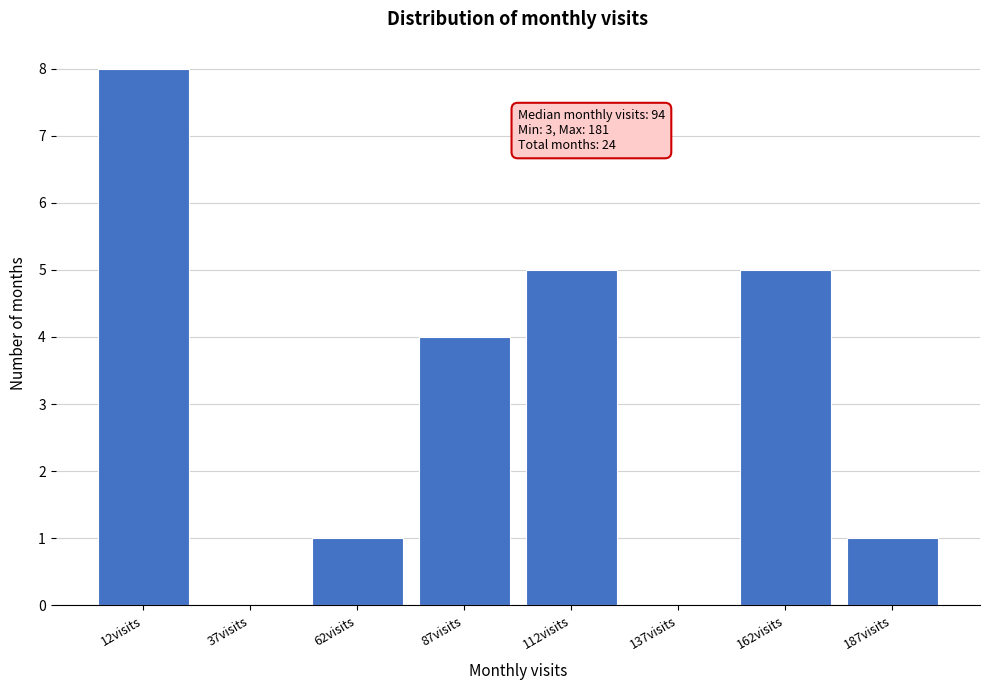

Which range on the x-axis has the tallest bar?

0 to 25